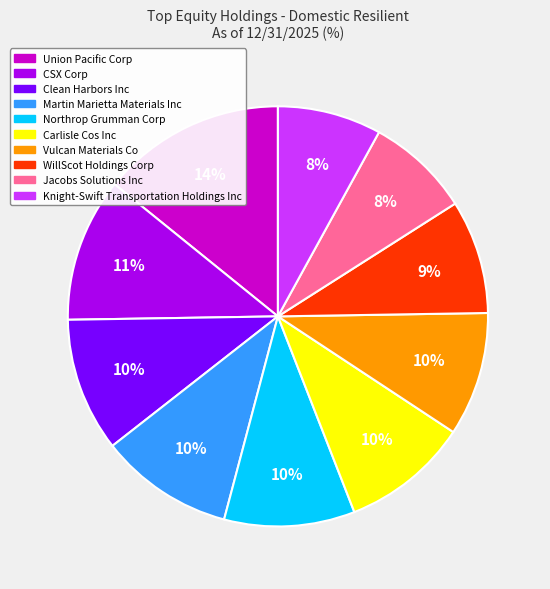

Which slice is the largest?

Union Pacific Corp